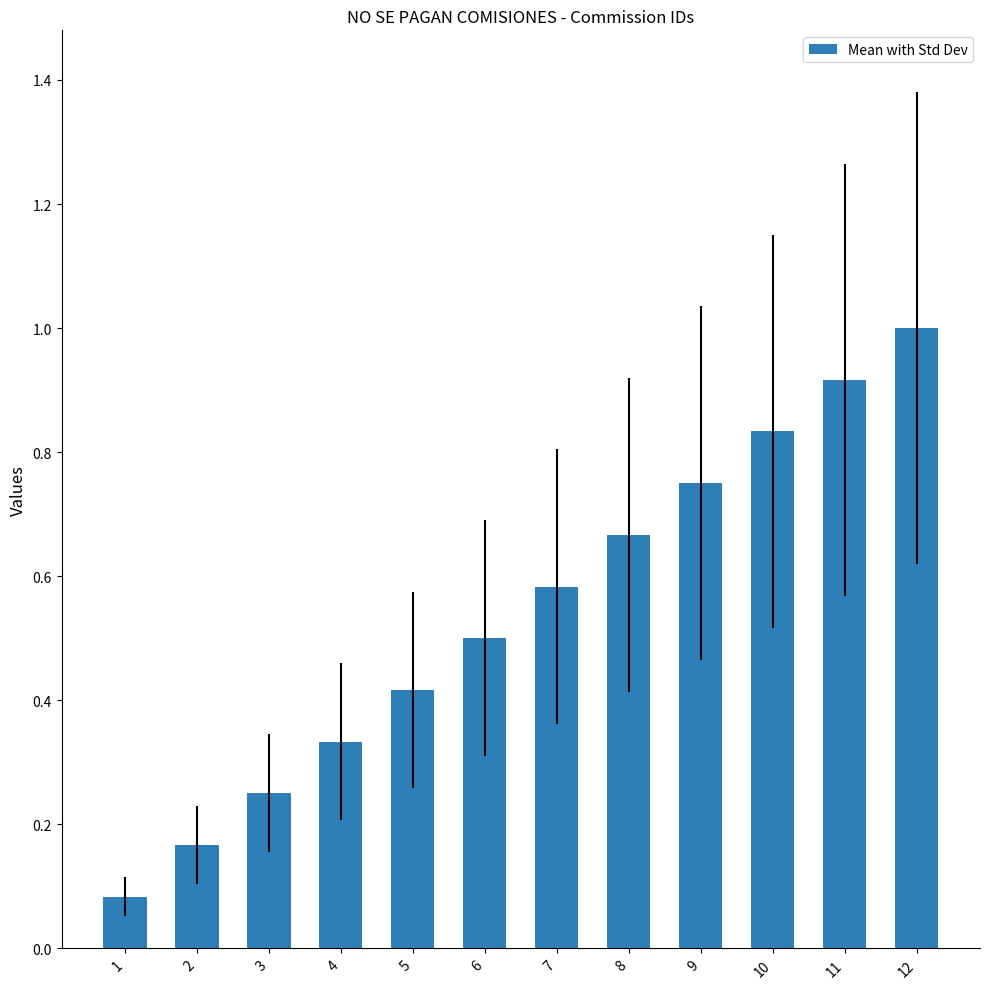

What is the sum of the values at 2 and 10?

1.0